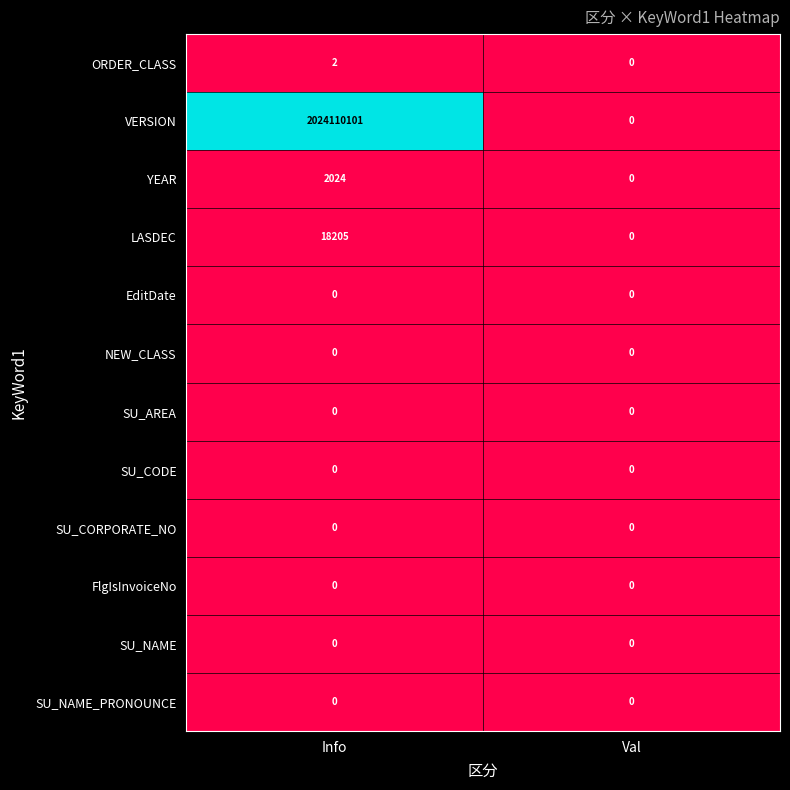

Reading left to right, what are all the values shown in this chart?

ORDER_CLASS: 2	0
VERSION: 2024110101	0
YEAR: 2024	0
LASDEC: 18205	0
EditDate: 0	0
NEW_CLASS: 0	0
SU_AREA: 0	0
SU_CODE: 0	0
SU_CORPORATE_NO: 0	0
FlgIsInvoiceNo: 0	0
SU_NAME: 0	0
SU_NAME_PRONOUNCE: 0	0